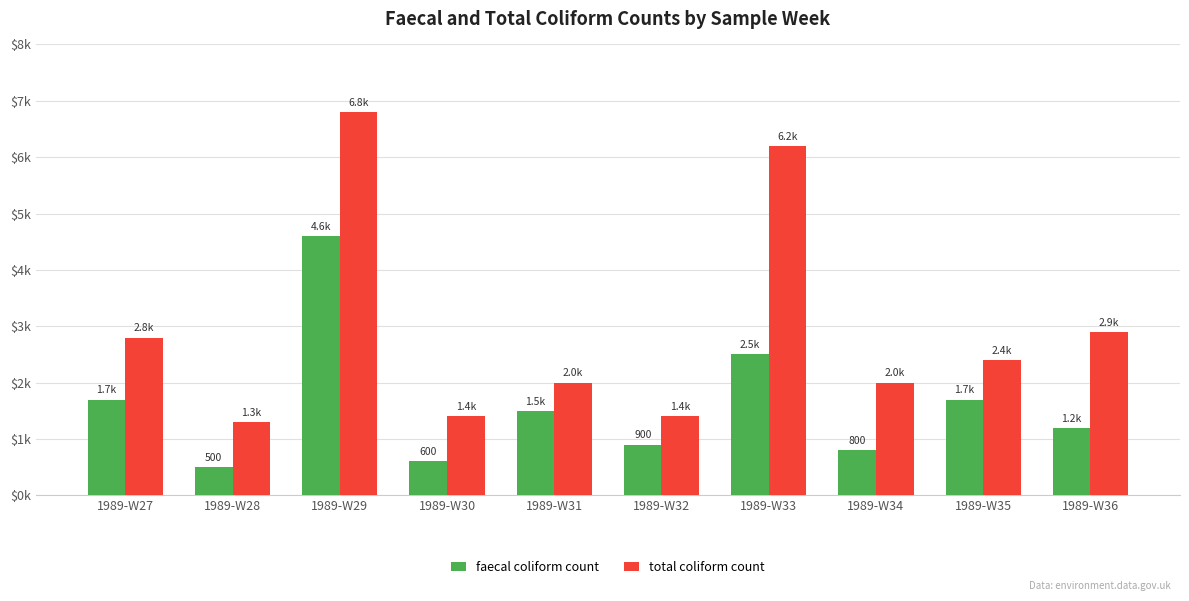

Reading right to left, extract all data points from this chart.

faecal coliform count: 1200	1700	800	2500	900	1500	600	4600	500	1700
total coliform count: 2900	2400	2000	6200	1400	2000	1400	6800	1300	2800